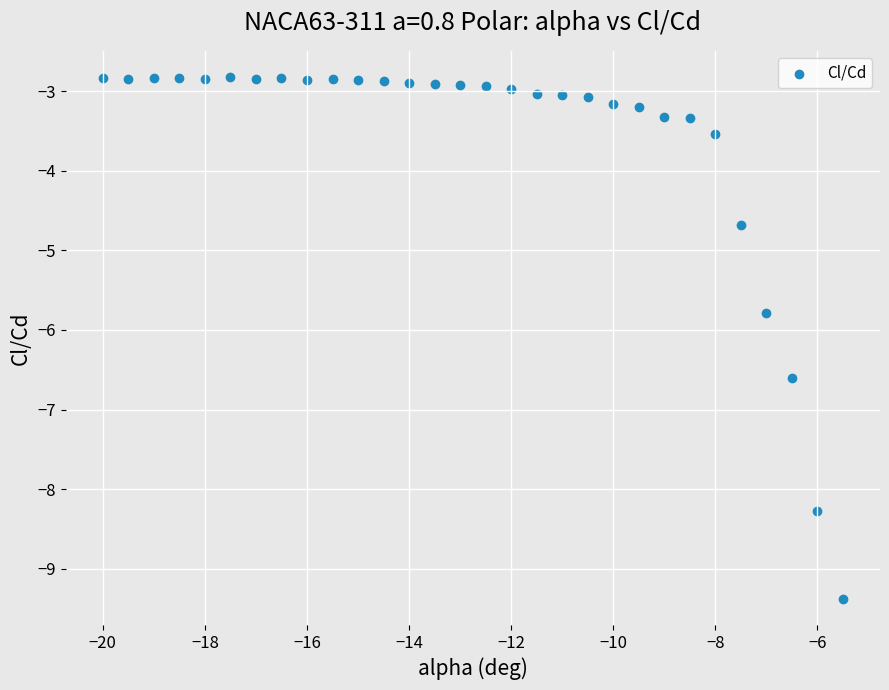

What is the range of Y values (max minus min)?

6.6